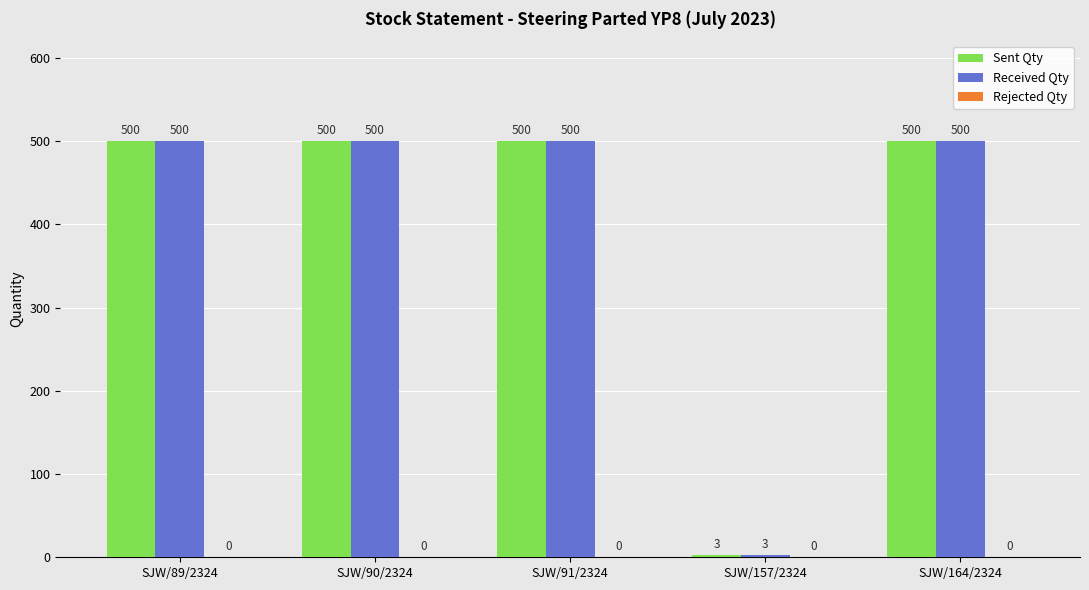

What is the value of the Received Qty bar at the 3rd from the left?

500